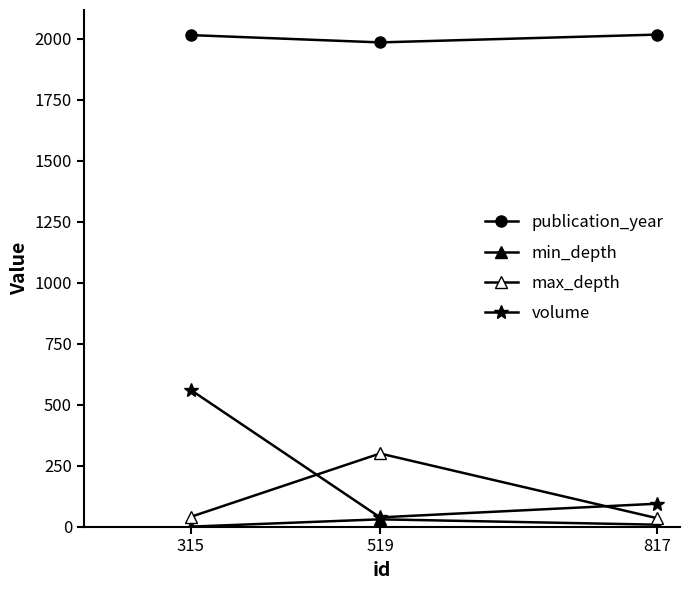

The volume series shows 36 at 817. True or false?

False